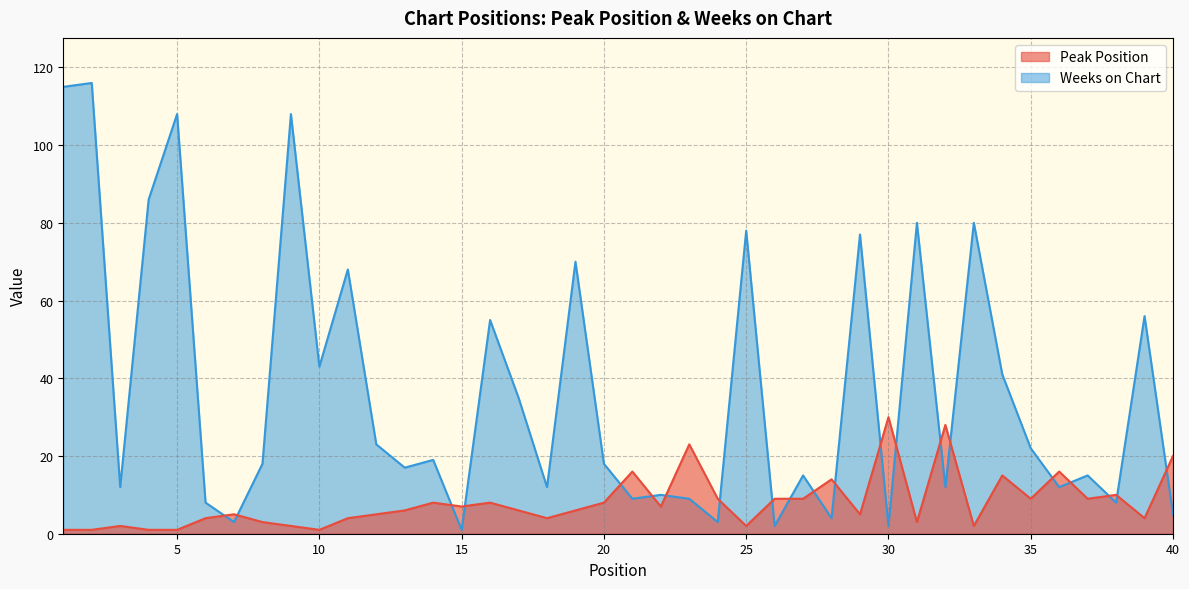

What is the difference between the highest and lowest values at 18?

8